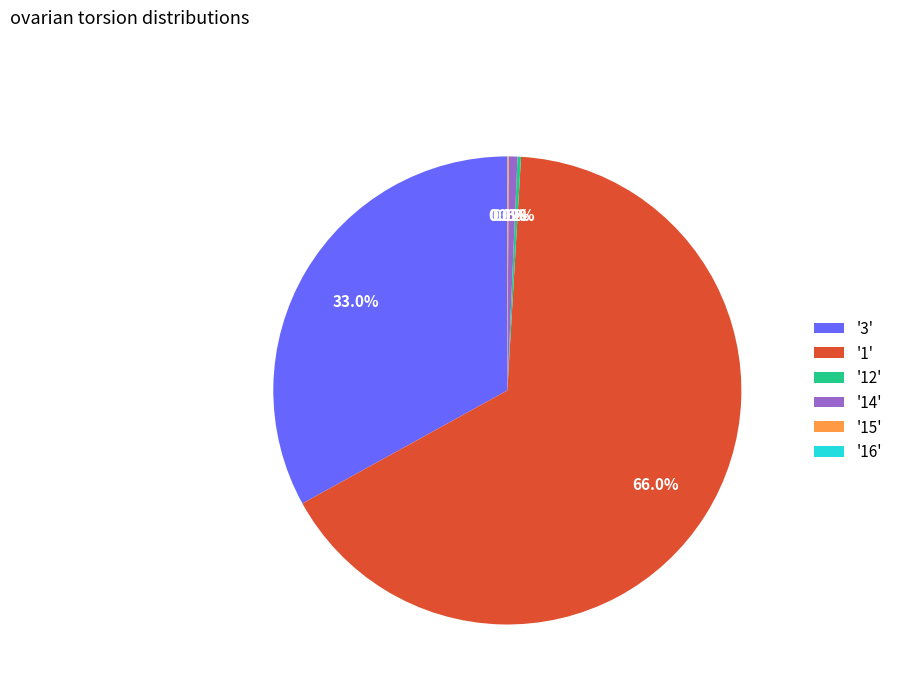

What is the largest slice in the pie chart?

'1'